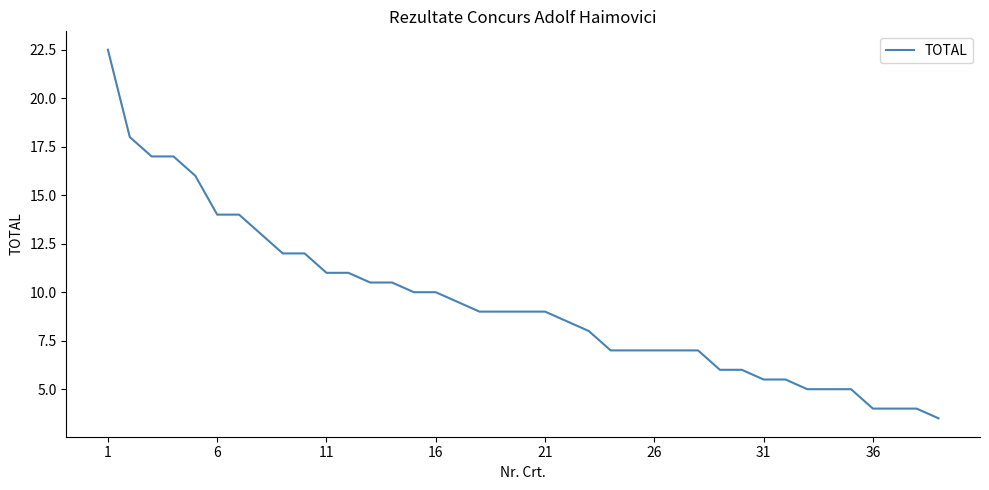

What is the greatest value displayed?

22.5